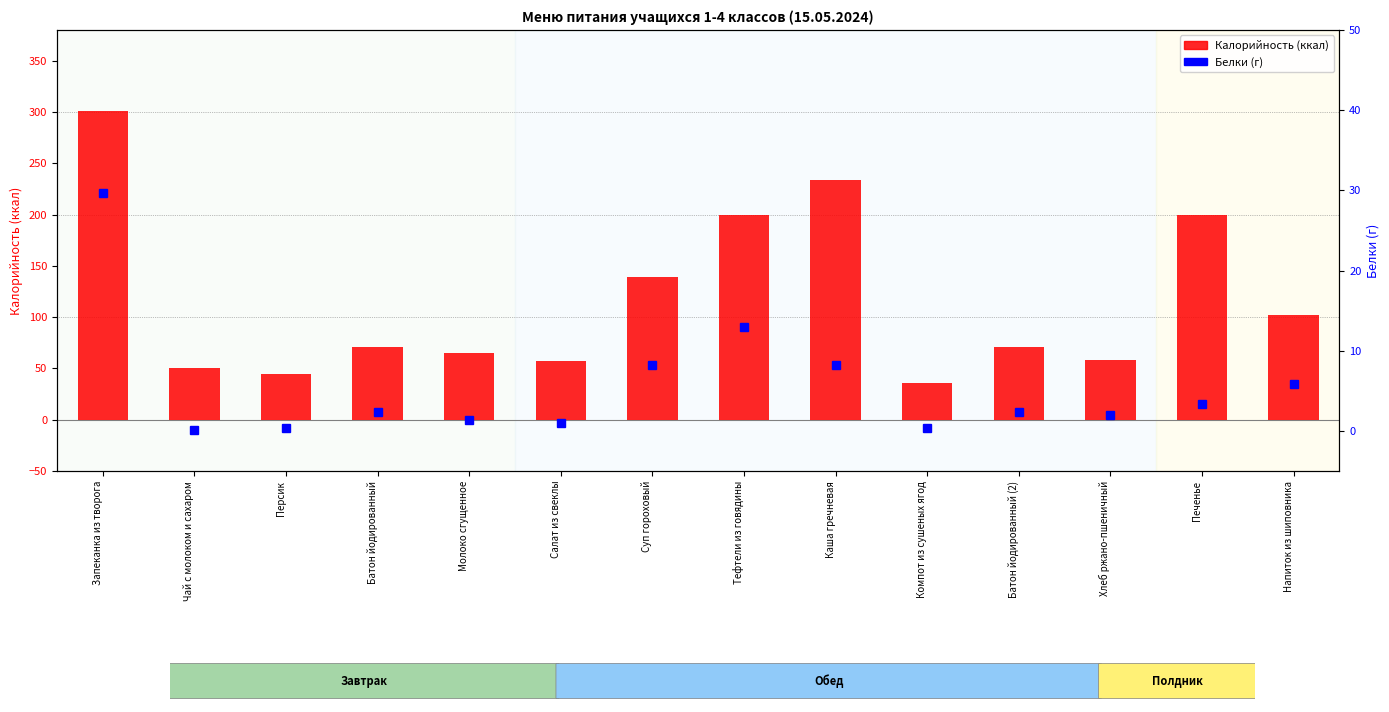

Reading right to left, extract all data points from this chart.

Калорийность: 101.8	199.9	58.7	71.2	35.5	233.7	199.7	138.7	57.1	65.5	71.2	44.4	50.0	301.3
Белки (г): 5.8	3.4	2.0	2.4	0.3	8.2	13.0	8.2	1.0	1.4	2.4	0.4	0.1	29.7